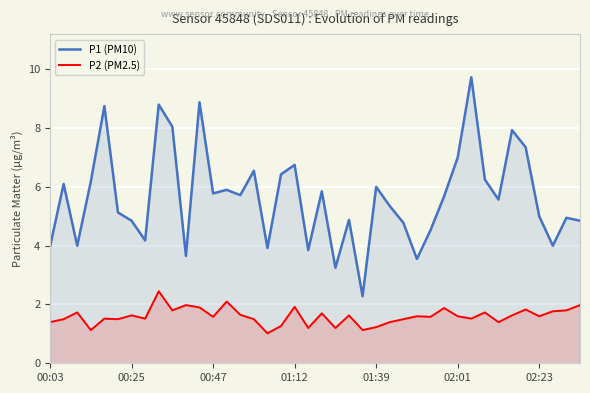

List the series in order of their overall mean, highest first.

P1 (PM10), P2 (PM2.5)